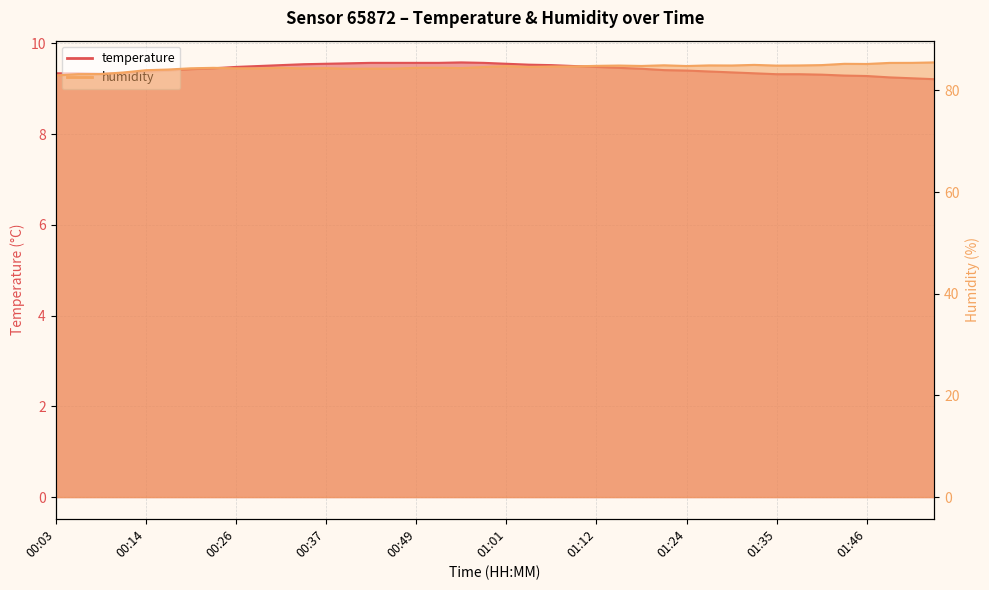

What is the value of the humidity point at the 30th from the left?

84.9